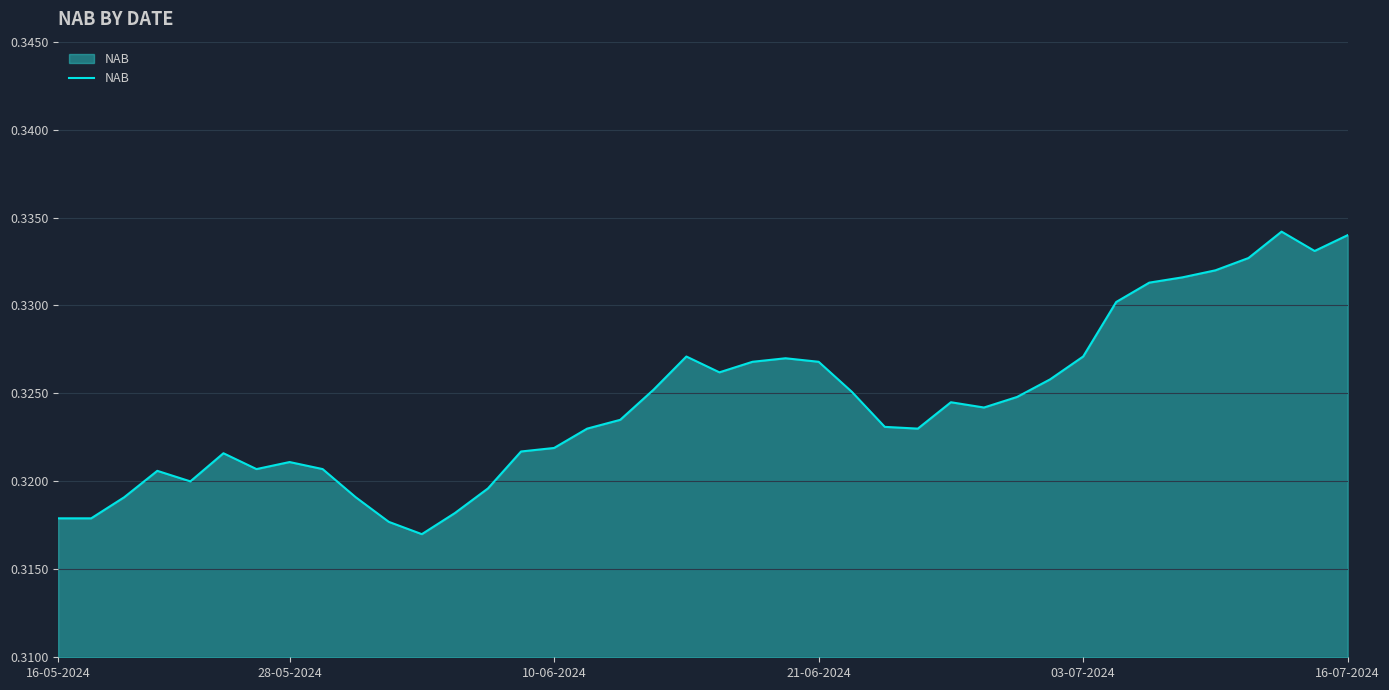

What is the value of the 39th point from the left?

0.3